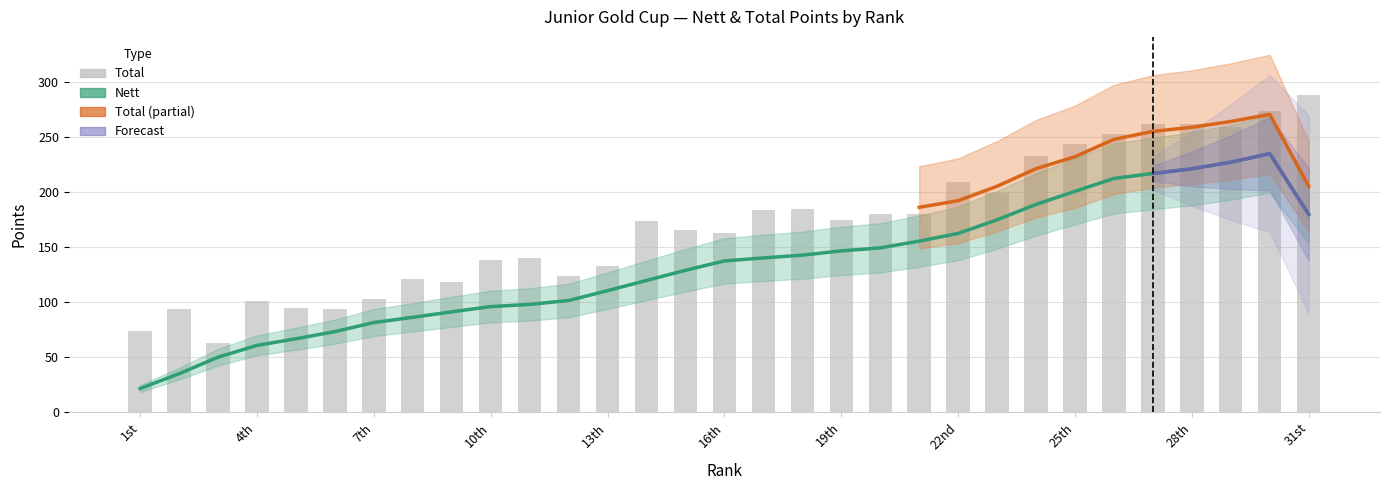

Where does the data first go above 174?

17th